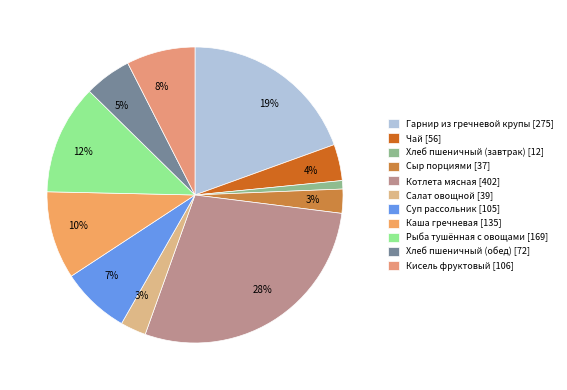

Which category has the smallest portion of the pie?

Хлеб пшеничный (завтрак)